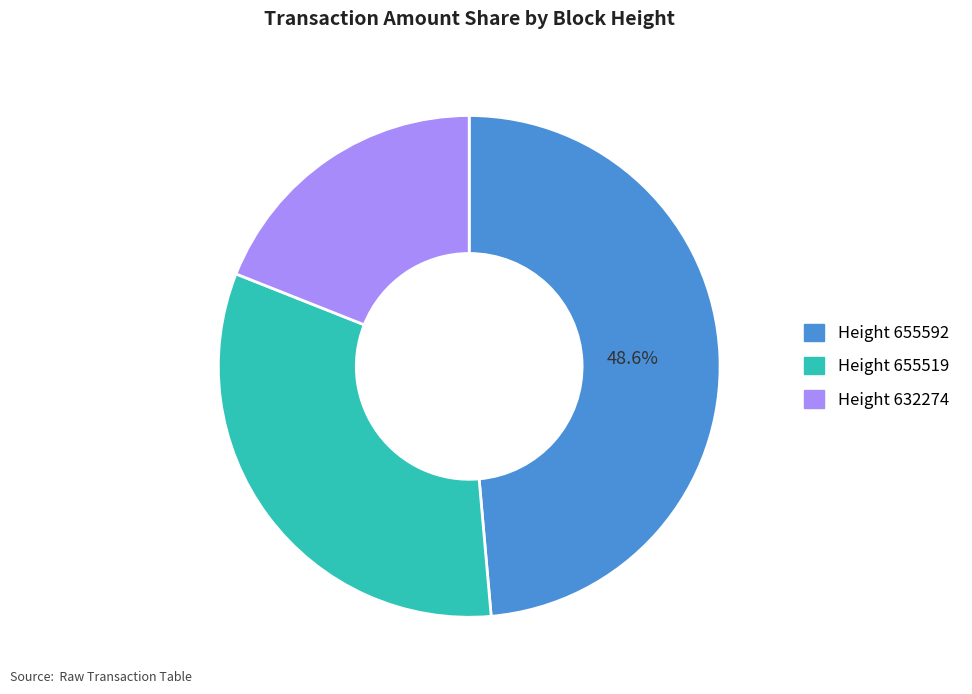

Does any single category account for the majority?

No